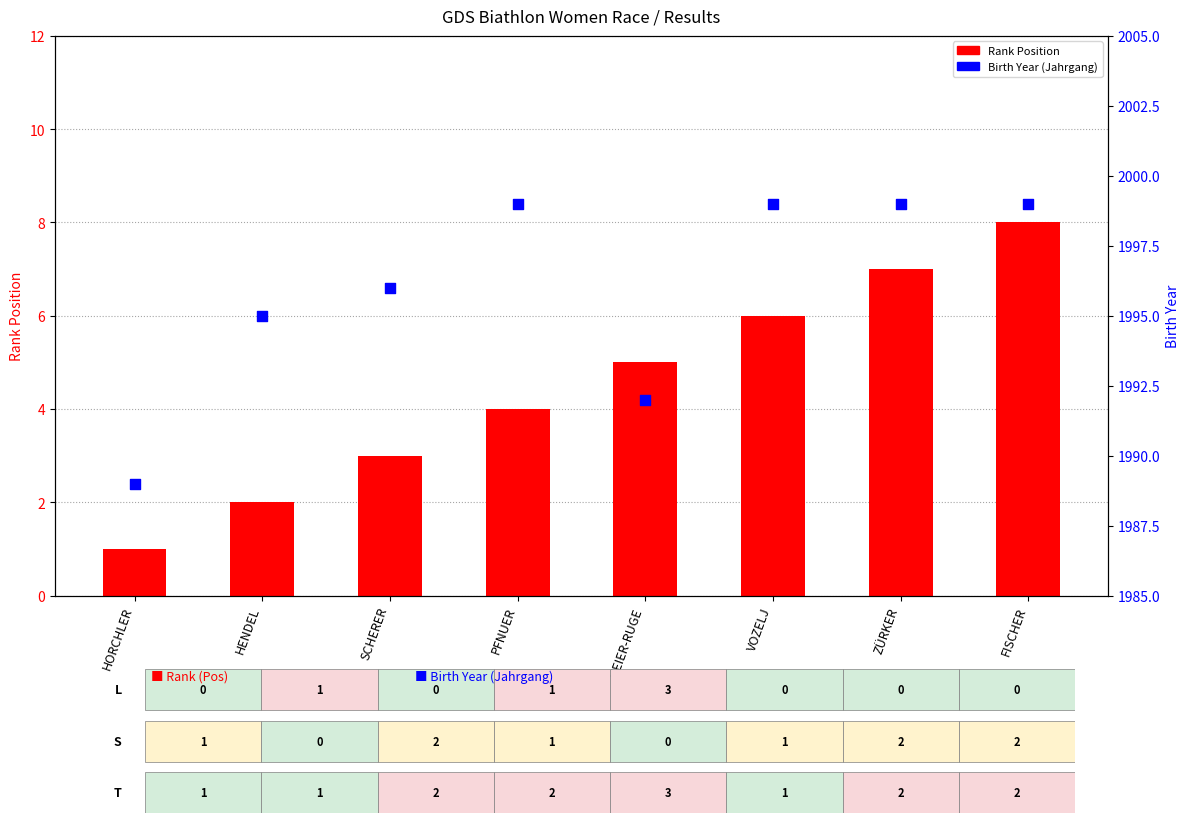

At which category is the sum across all series the highest?

FISCHER